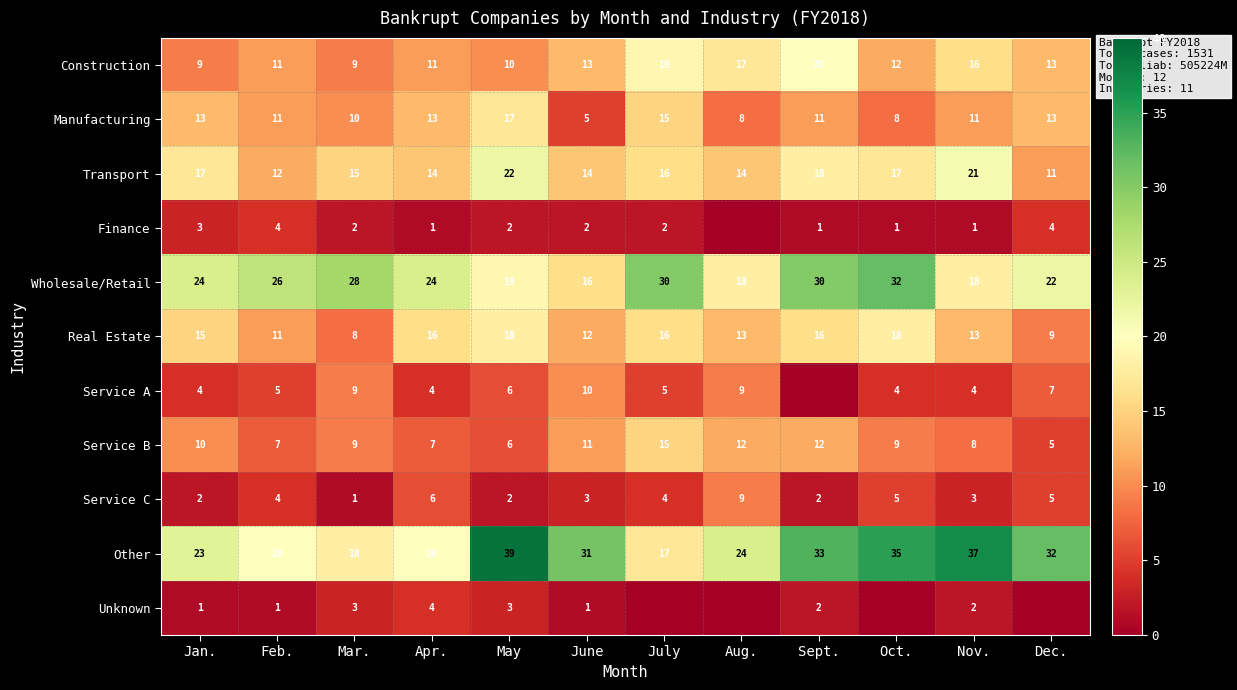

At which category does the chart reach its minimum across all series?

Aug.